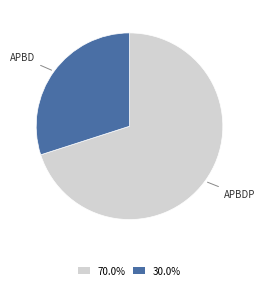

How many slices are in this pie chart?

2